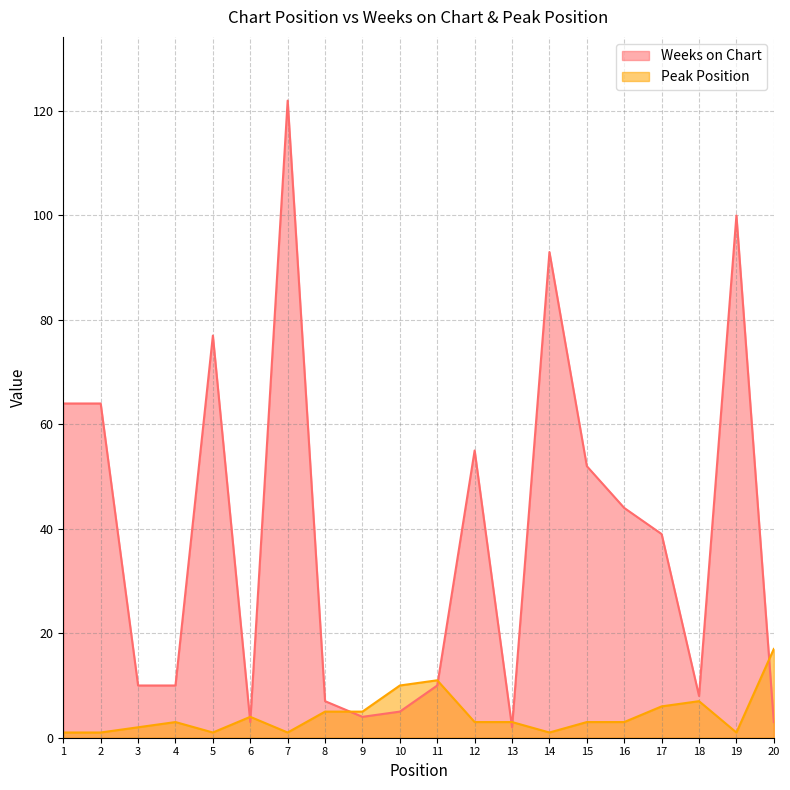

What are all the series names shown in the legend?

Weeks on Chart, Peak Position